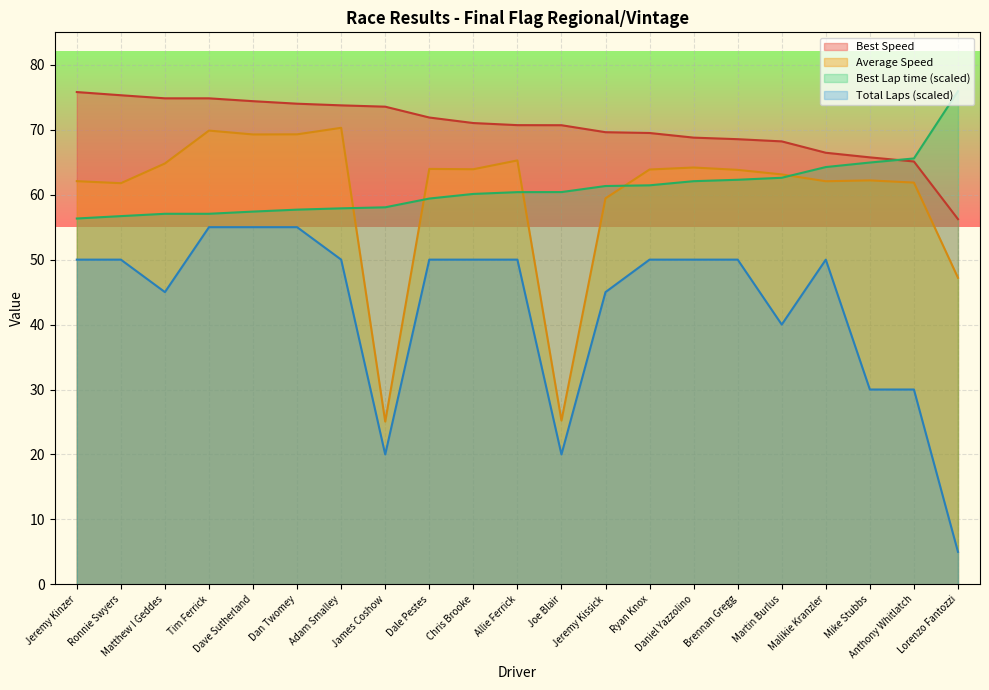

What value does the Best Lap time series have at Malikie Kranzler?

64.3